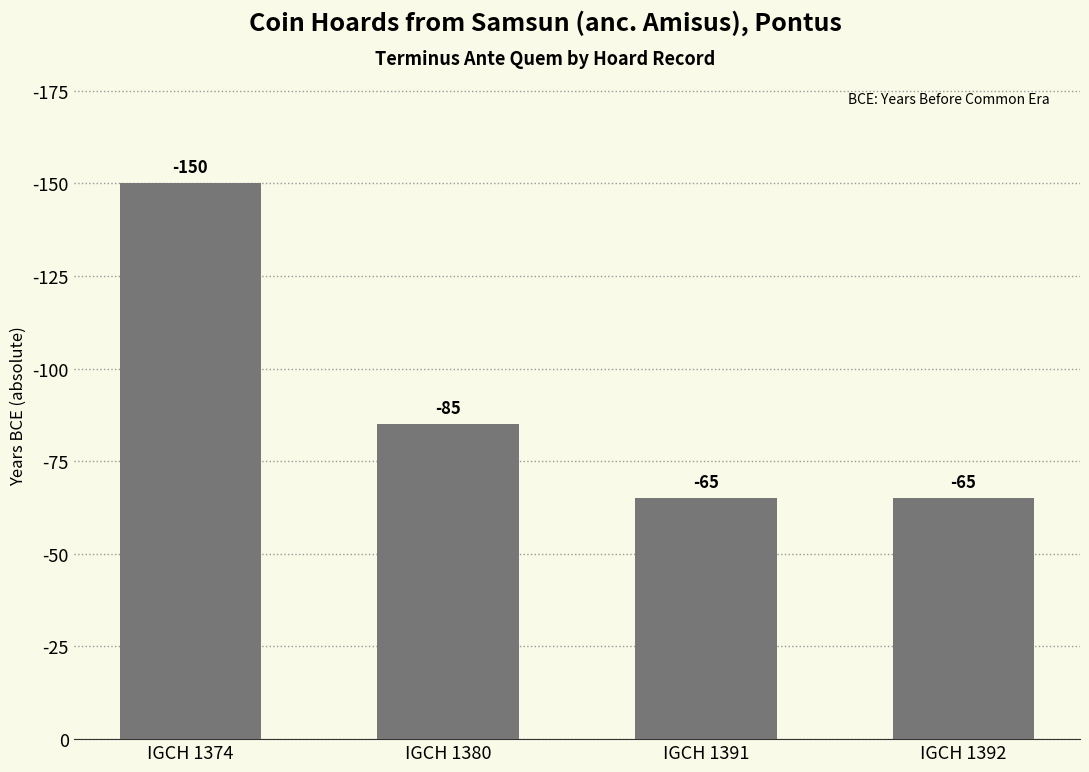

Are the bars horizontal?

No